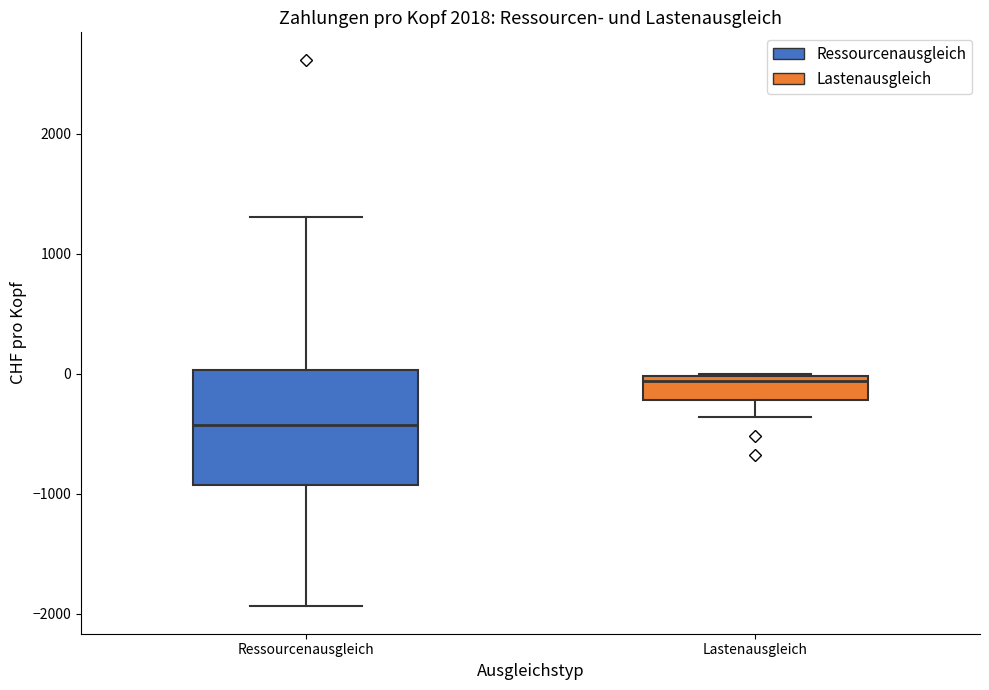

Which box has the lowest median line?

Ressourcenausgleich